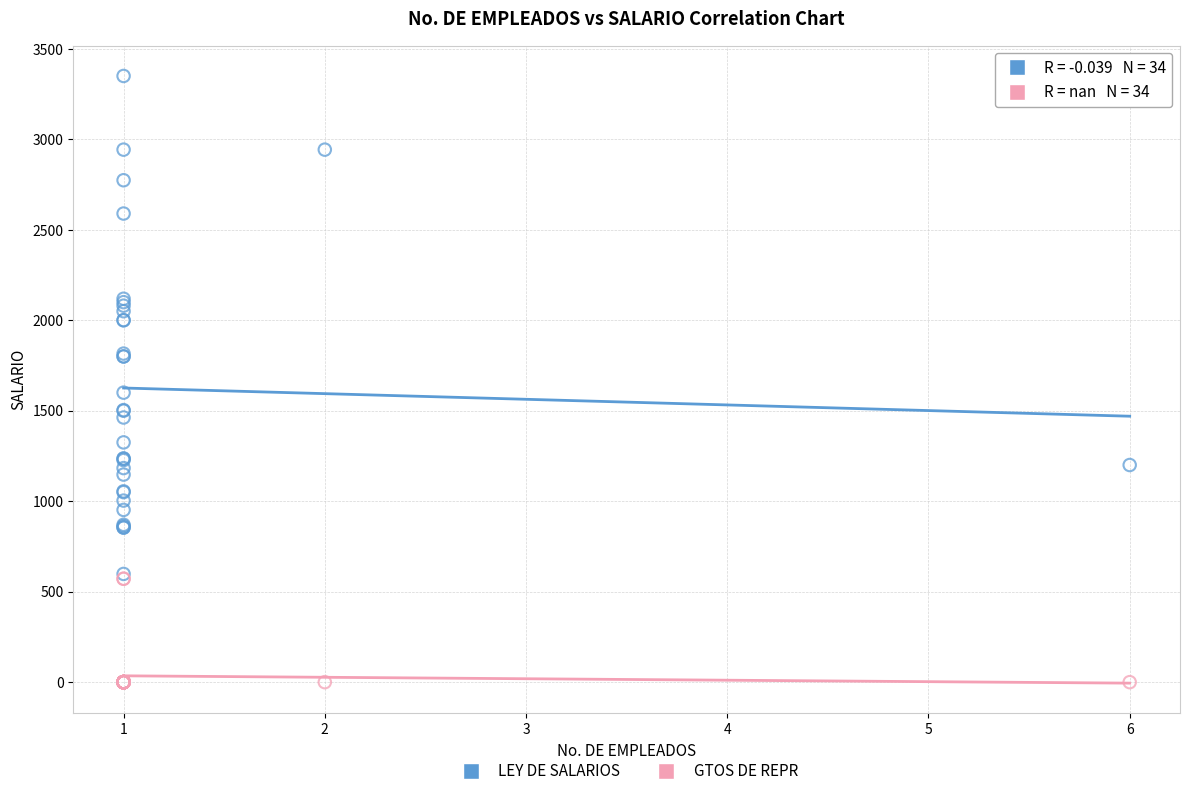

Across all series, what Y value is closest to 1675?

1600.0